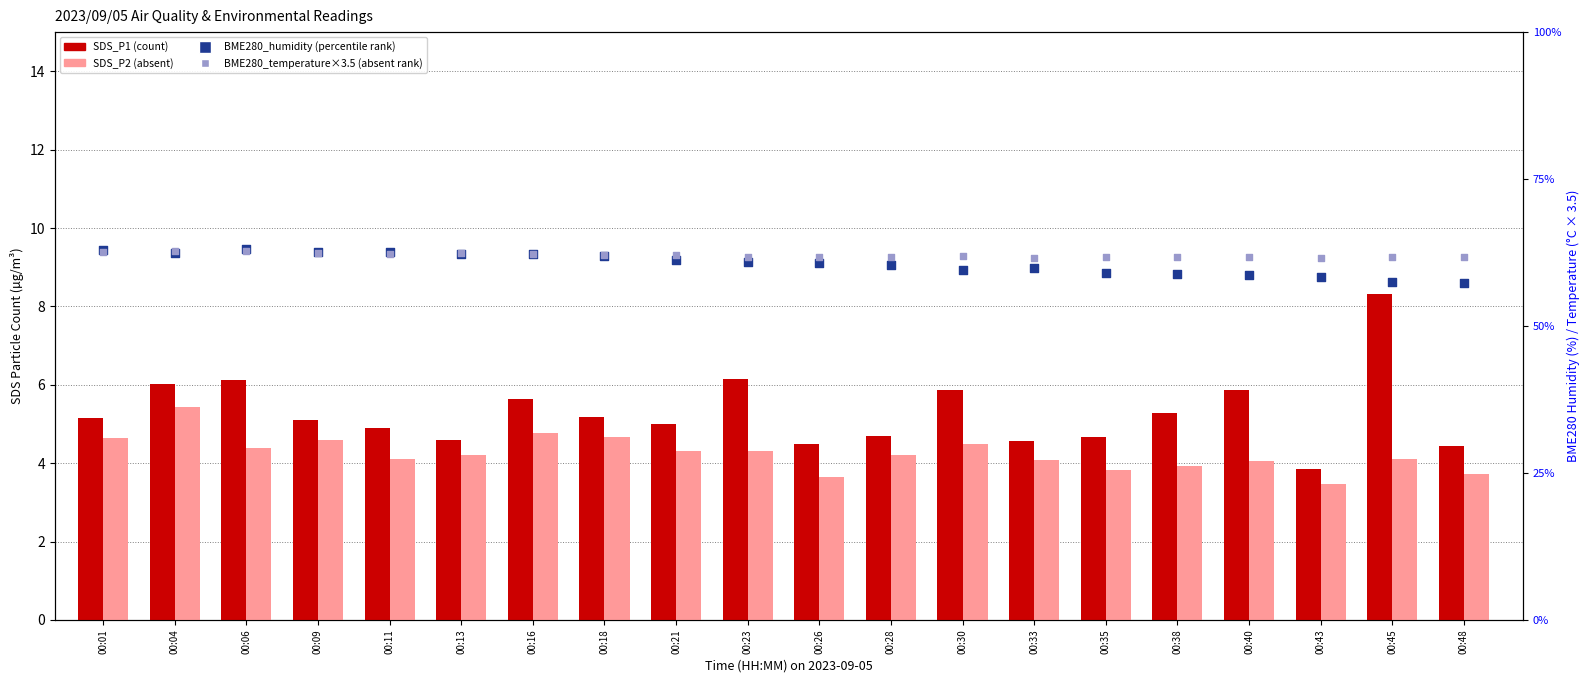

Which series contains the lowest Y value?

SDS_P2 (absent)